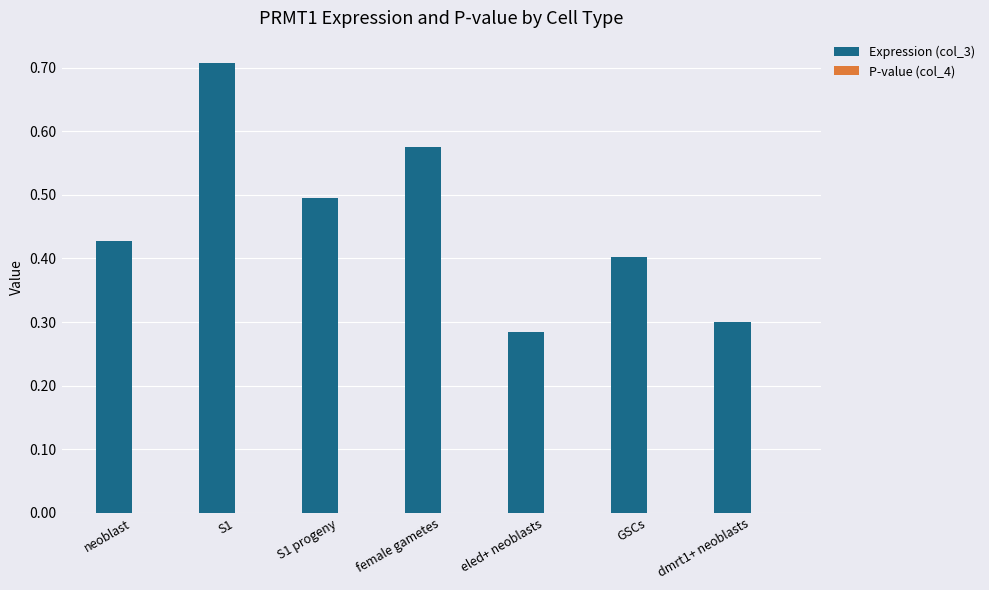

Is it true that Expression (col_3) equals 0.4 at GSCs?

True